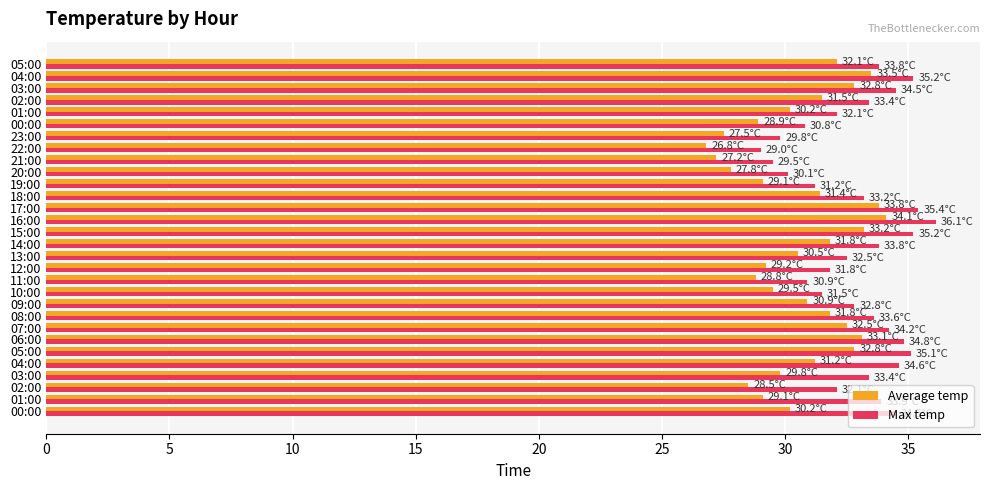

Count the number of data series in this chart.

2